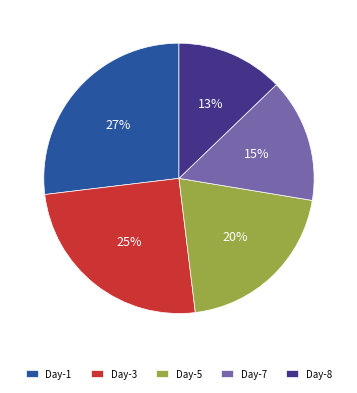

Is there a majority slice in this chart?

No